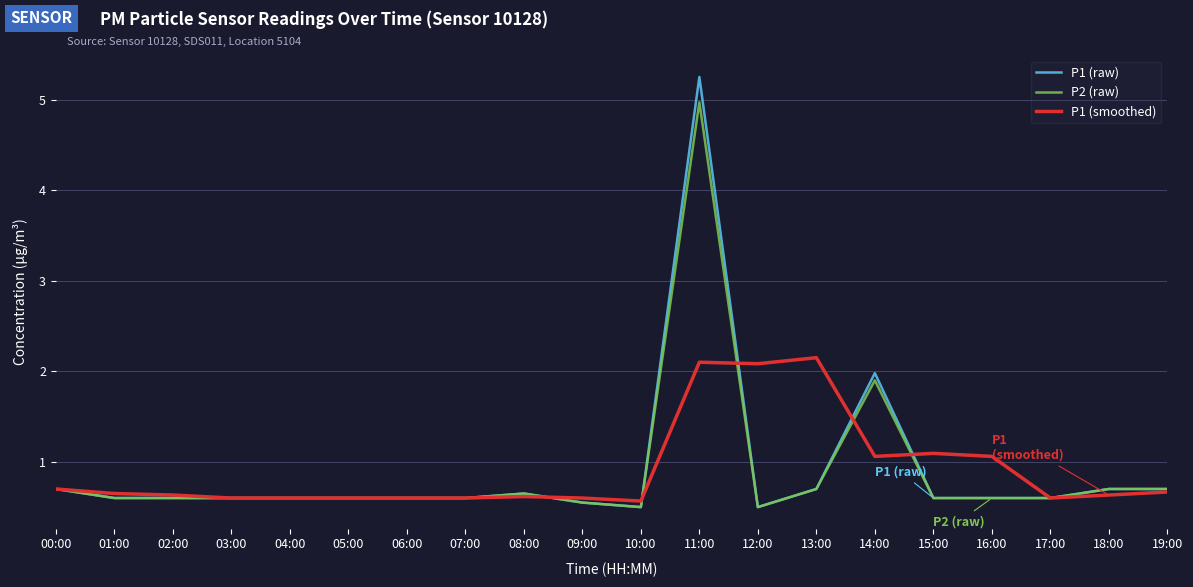

Which category has the highest value across all series?

11:00